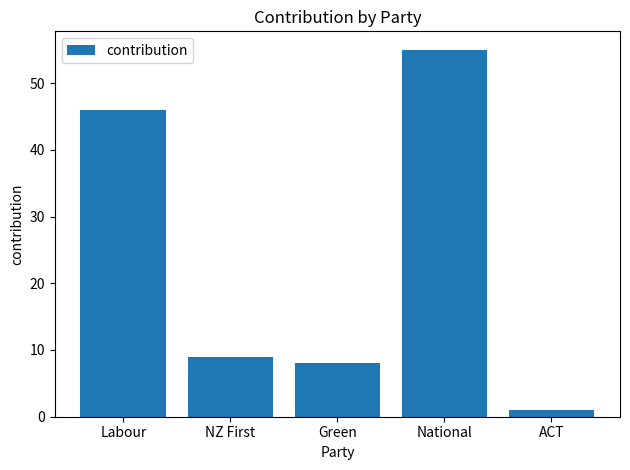

List the labels in order of value, smallest first.

ACT, Green, NZ First, Labour, National